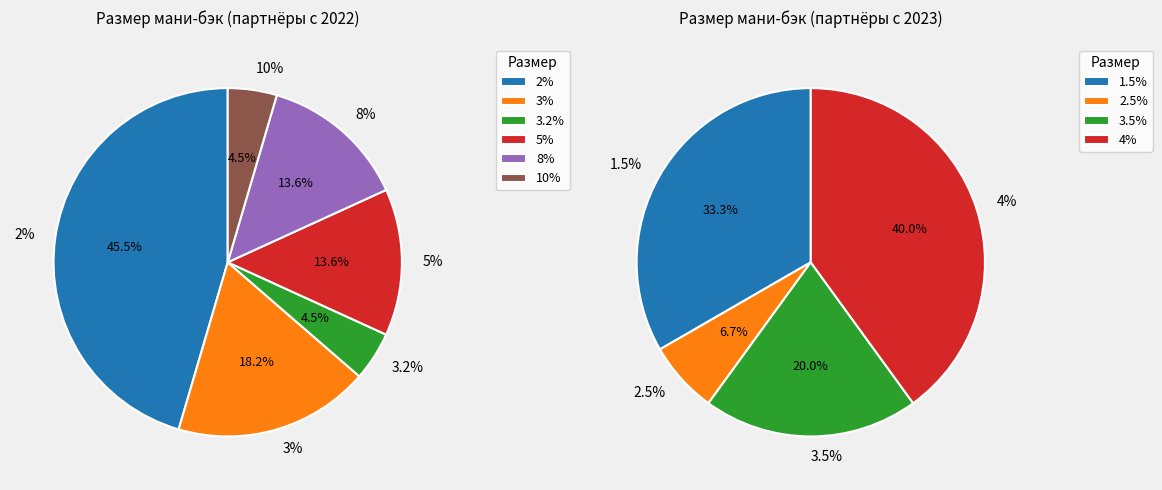

Rank the categories by value from highest to lowest.

2% мани-бэк, 4% мани-бэк, 1.5% мани-бэк, 3% мани-бэк, 3.5% мани-бэк, 5% мани-бэк, 8% мани-бэк, 3.2% мани-бэк, 10% мани-бэк, 2.5% мани-бэк